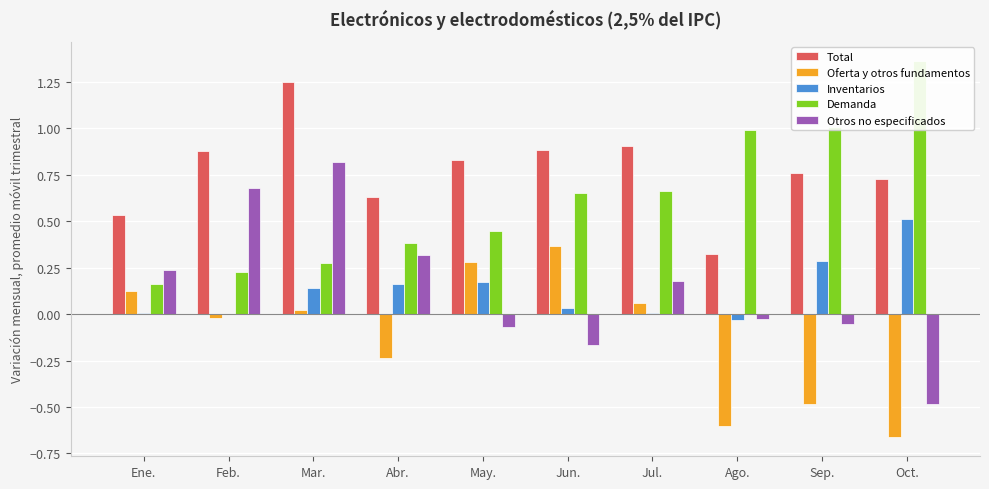

How many bars are there in each group?

5